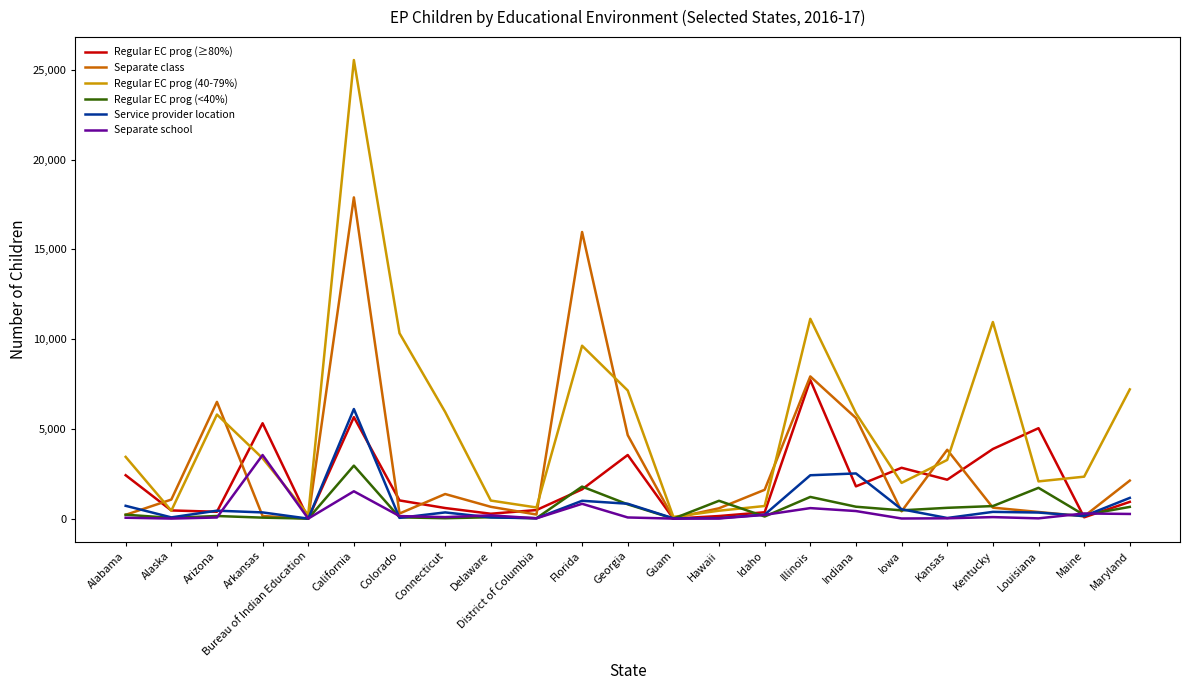

The value of Regular EC prog (<40%) at Louisiana is 2718. True or false?

False